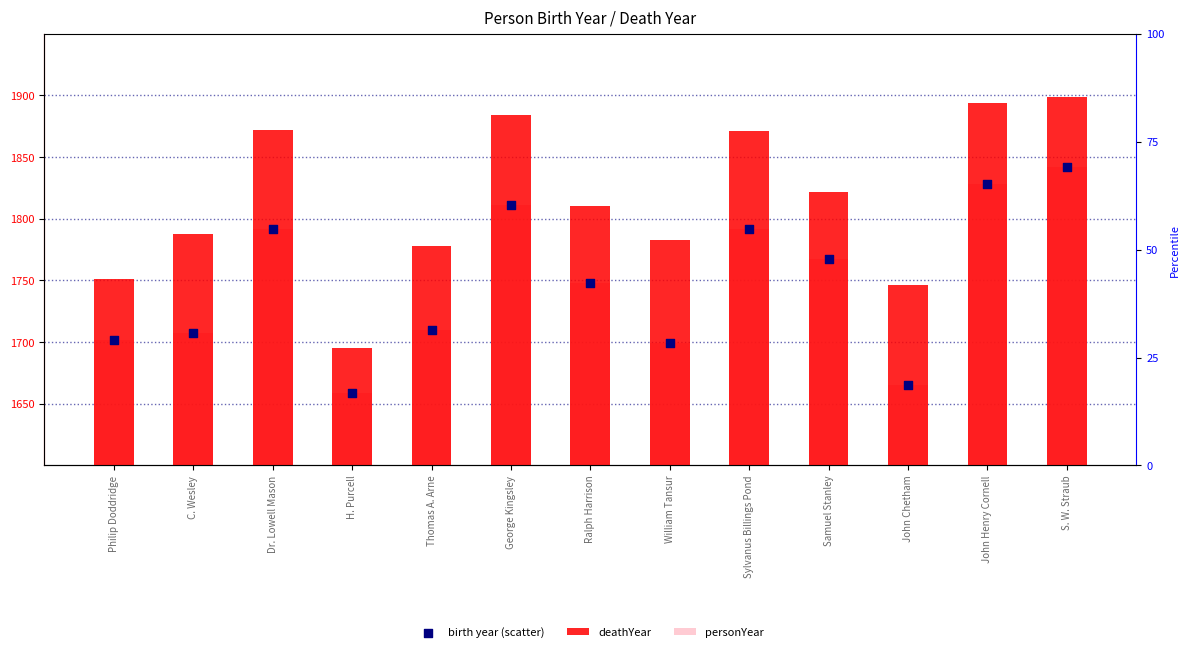

At which category is the sum across all series the highest?

S. W. Straub